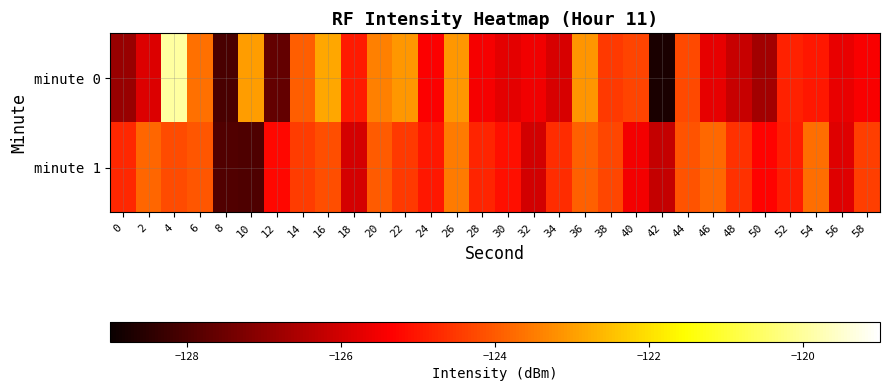

Reading left to right, list all the values displayed in this chart.

minute 0: 0=-126.9	2=-125.9	4=-120.0	6=-123.7	8=-128.0	10=-123.0	12=-127.7	14=-123.9	16=-122.8	18=-125.0	20=-123.5	22=-123.1	24=-125.4	26=-123.1	28=-125.5	30=-125.7	32=-125.6	34=-126.0	36=-123.1	38=-124.5	40=-124.3	42=-128.8	44=-124.3	46=-125.7	48=-126.2	50=-126.7	52=-124.8	54=-125.0	56=-125.7	58=-125.4
minute 1: 0=-124.8	2=-123.8	4=-124.2	6=-124.0	8=-127.9	10=-128.0	12=-125.2	14=-124.5	16=-124.2	18=-126.0	20=-124.0	22=-124.5	24=-125.0	26=-123.5	28=-124.8	30=-125.1	32=-126.0	34=-124.7	36=-123.9	38=-124.3	40=-125.5	42=-126.2	44=-124.1	46=-123.8	48=-124.6	50=-125.3	52=-124.9	54=-123.7	56=-125.8	58=-124.4